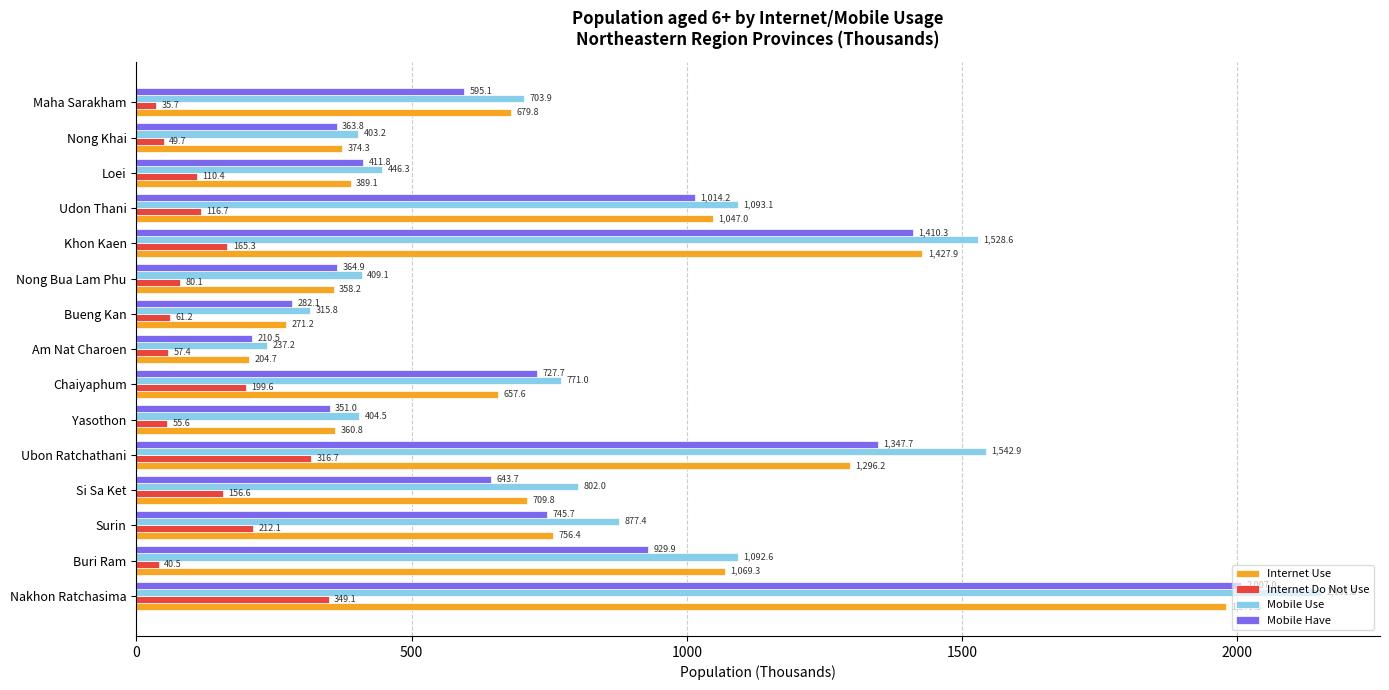

What is the average value of the Internet Use series?

772.1